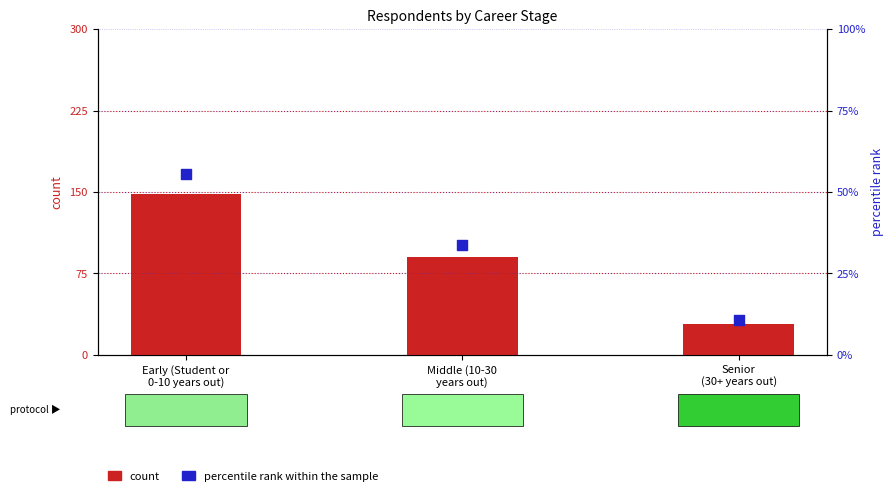

Which series reaches the maximum Y coordinate?

count